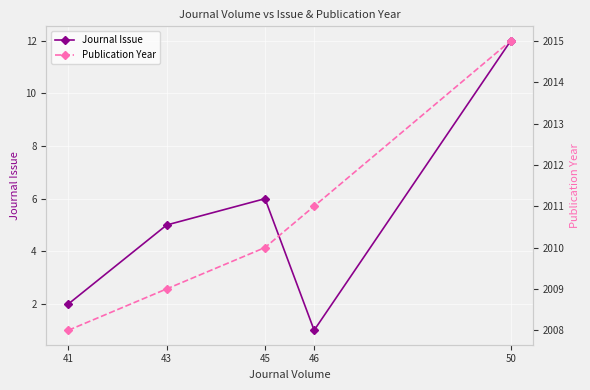

What is the smallest value displayed?

1